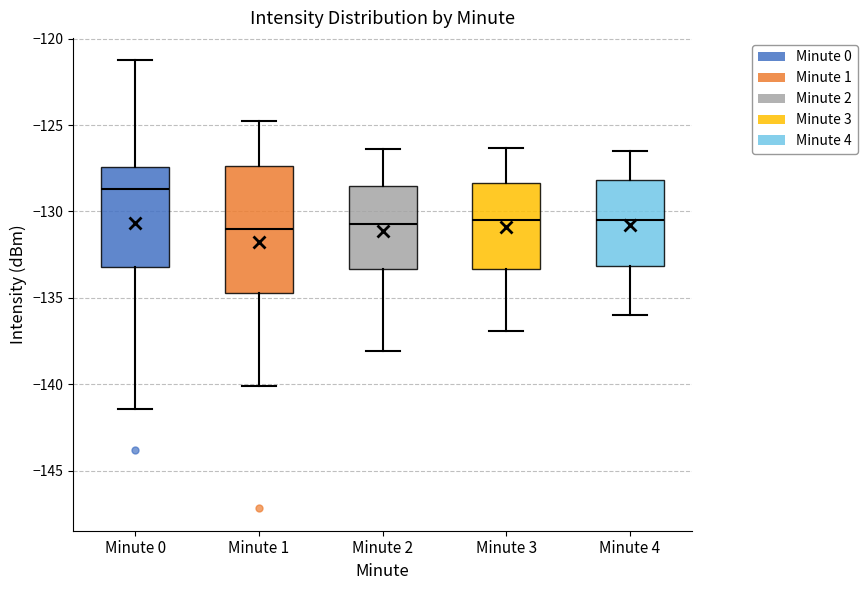

Which box is the tallest, from its lower edge to its upper edge?

Minute 1